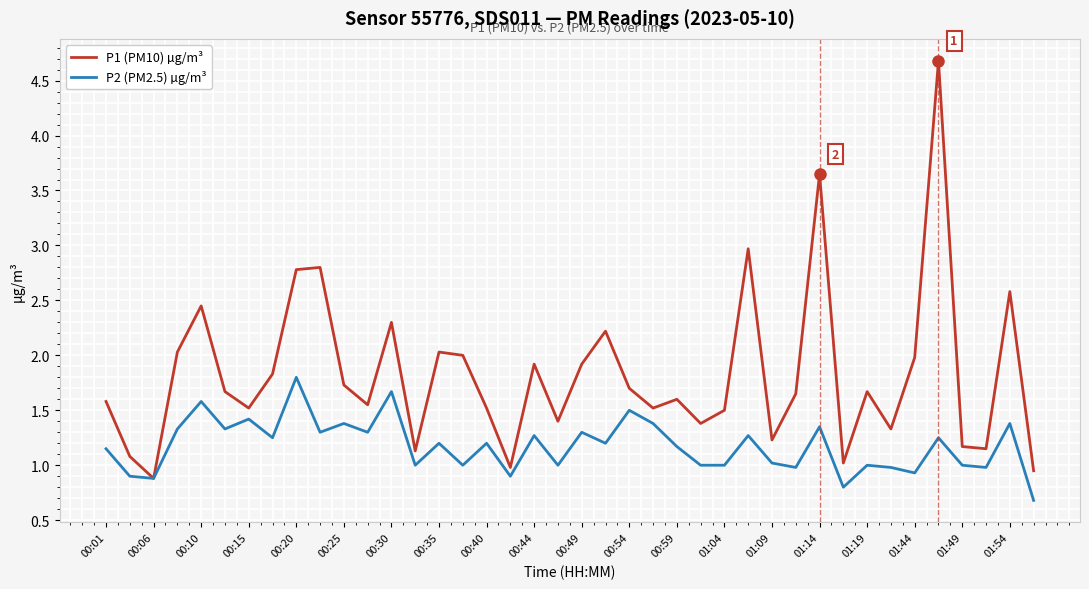

Which series has the largest range (max minus min)?

P1 (PM10) µg/m³